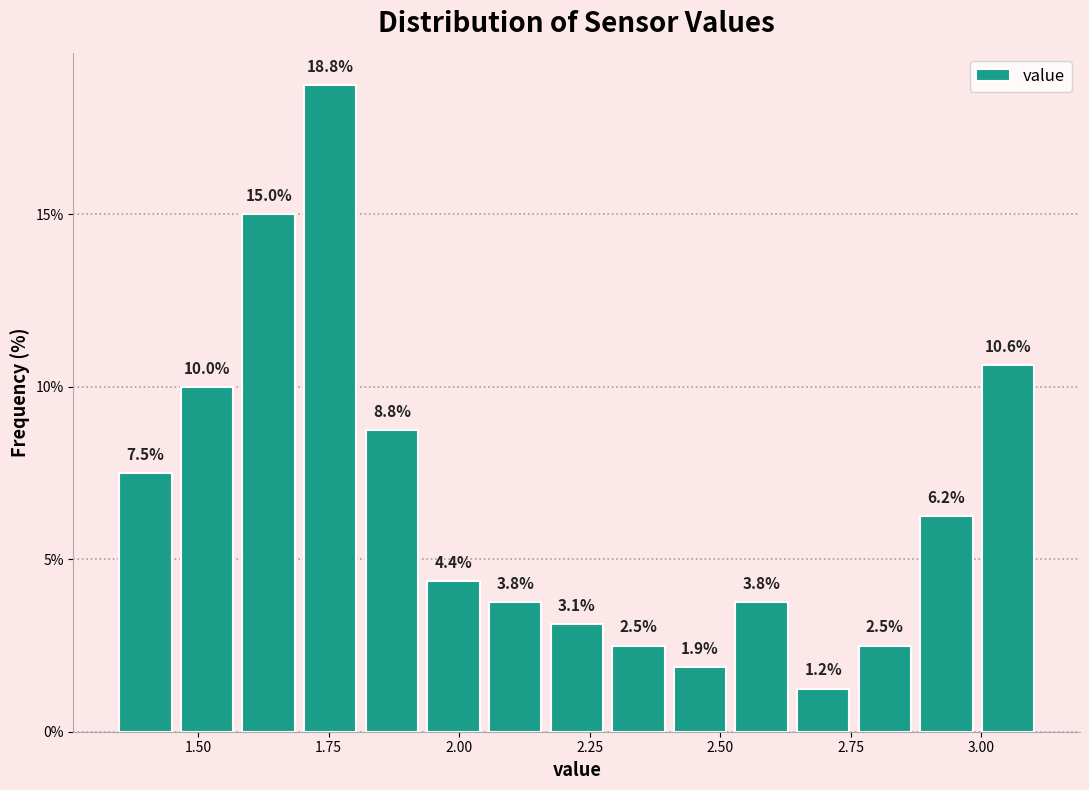

Read against the x-axis, roughly where is the centre of the tallest bar?

1.75